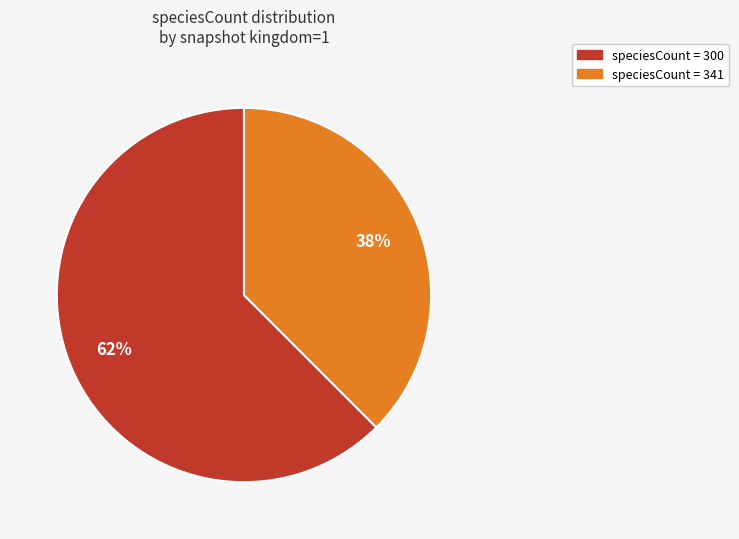

Is there any slice that represents more than half of the pie?

Yes